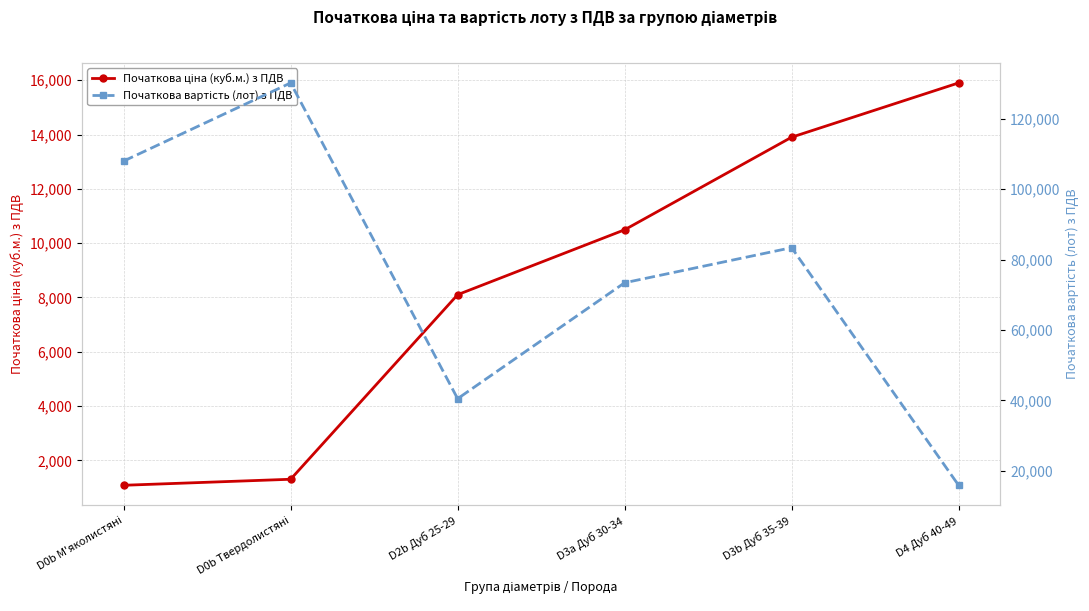

What is the difference between the maximum and minimum values in the Початкова ціна (куб.м.) з ПДВ series?

14820